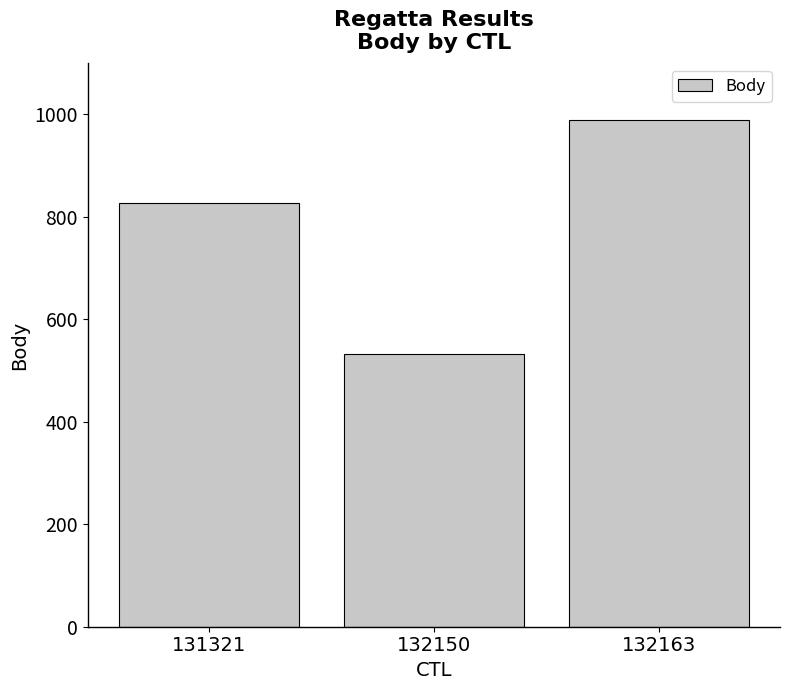

Reading right to left, extract all data points from this chart.

989	533	826